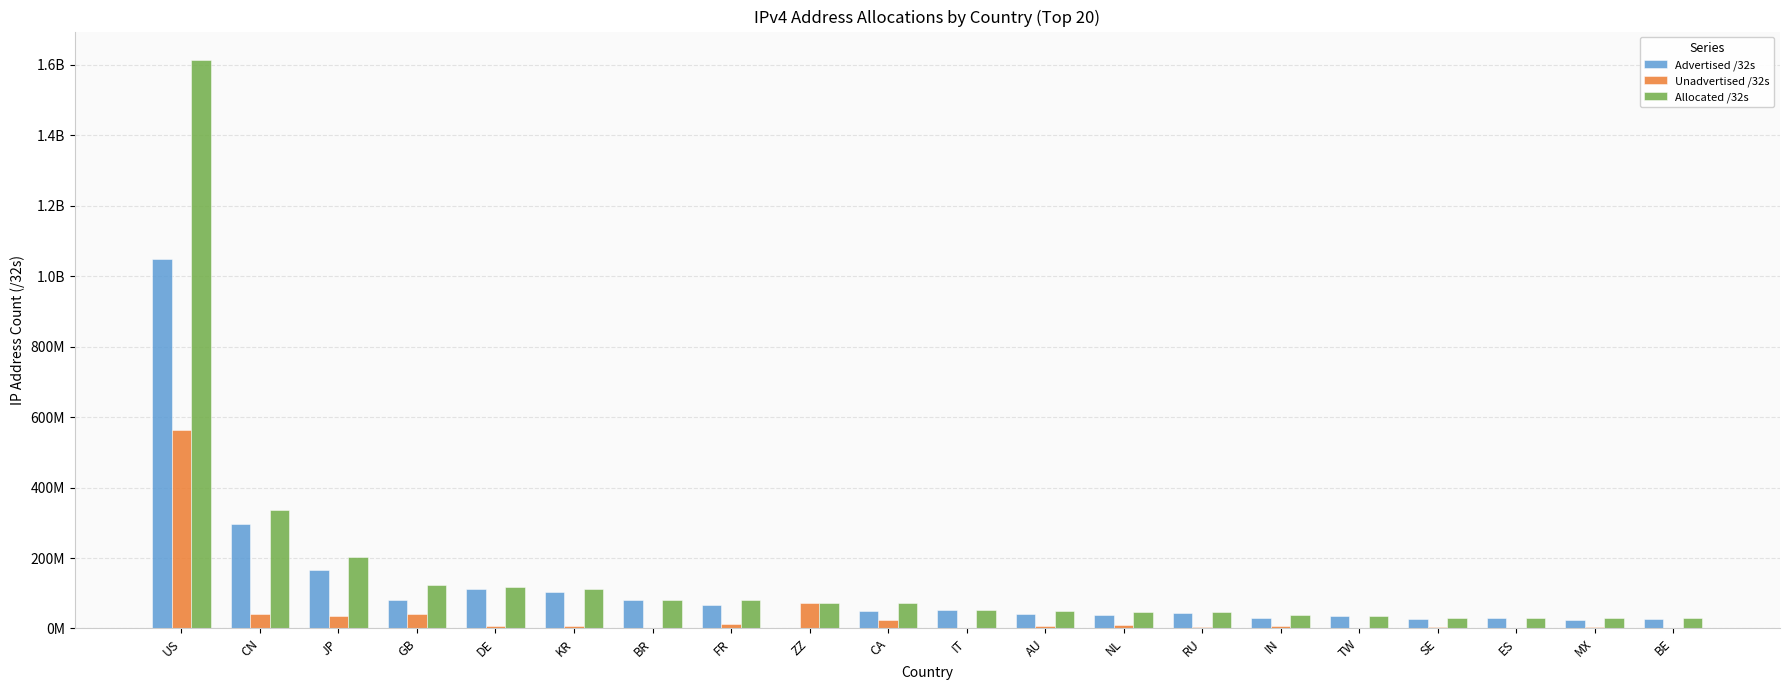

Rank the series by their maximum value, from highest to lowest.

Allocated /32s, Advertised /32s, Unadvertised /32s